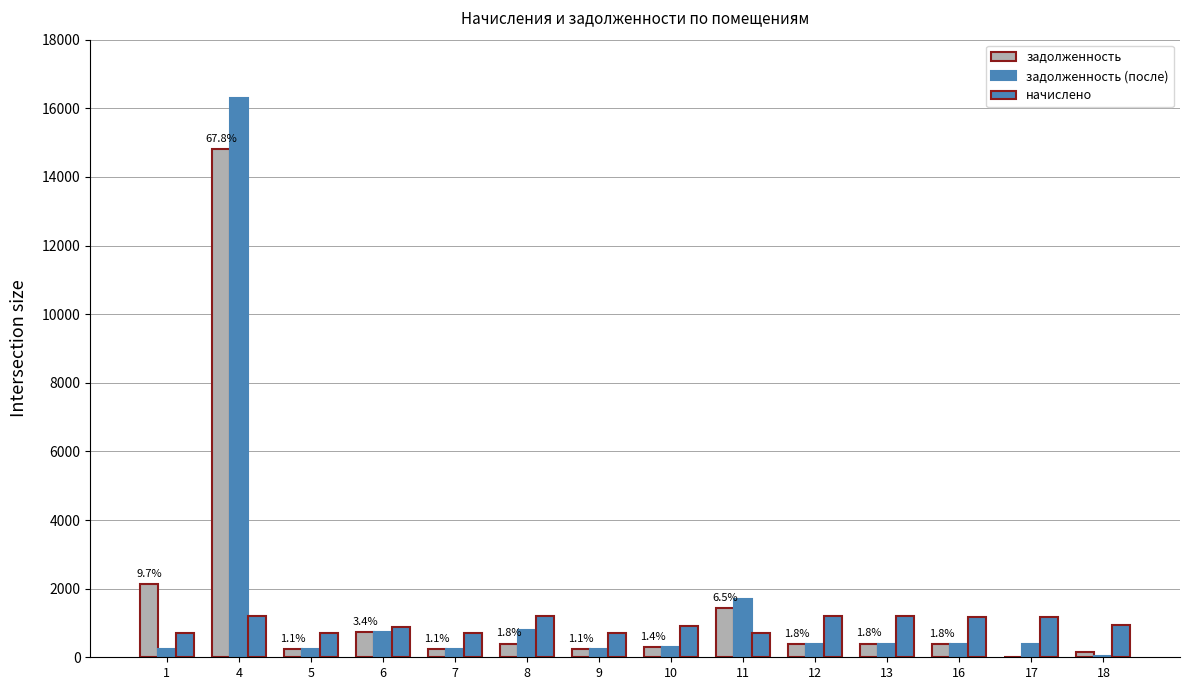

Read the начислено value at 13.

1196.6